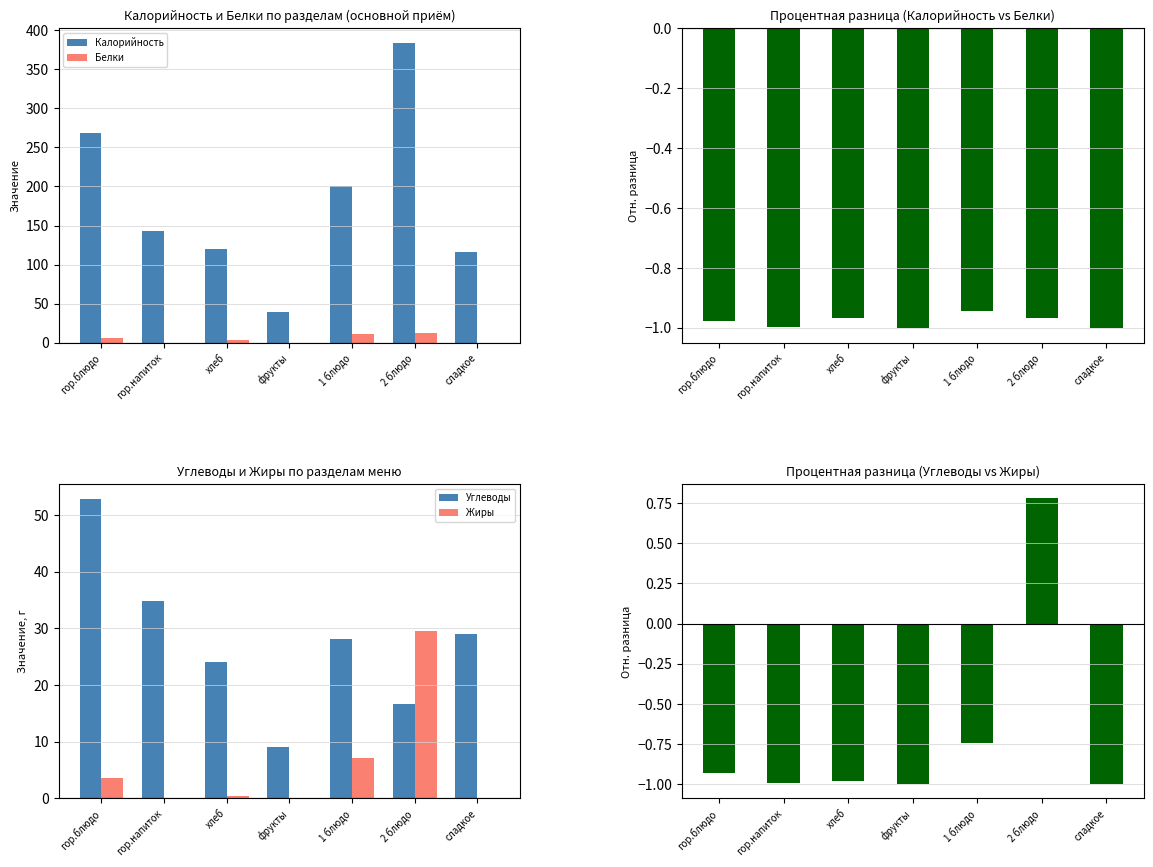

What is the sum of all Белки values?

33.6